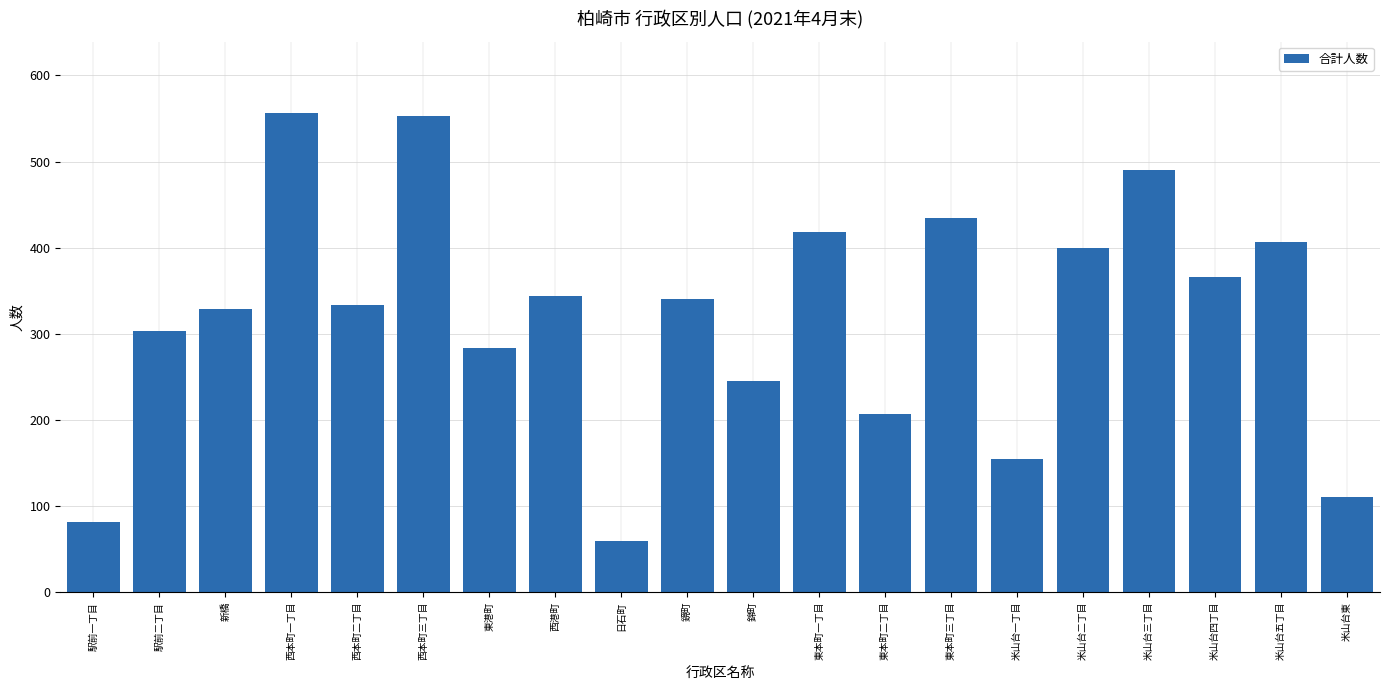

Reading left to right, transcribe all the data shown in this chart.

駅前一丁目=81	駅前二丁目=303	新橋=329	西本町一丁目=556	西本町二丁目=333	西本町三丁目=553	東港町=283	西港町=344	日石町=60	鏡町=340	錦町=245	東本町一丁目=418	東本町二丁目=207	東本町三丁目=434	米山台一丁目=155	米山台二丁目=400	米山台三丁目=490	米山台四丁目=366	米山台五丁目=407	米山台東=111